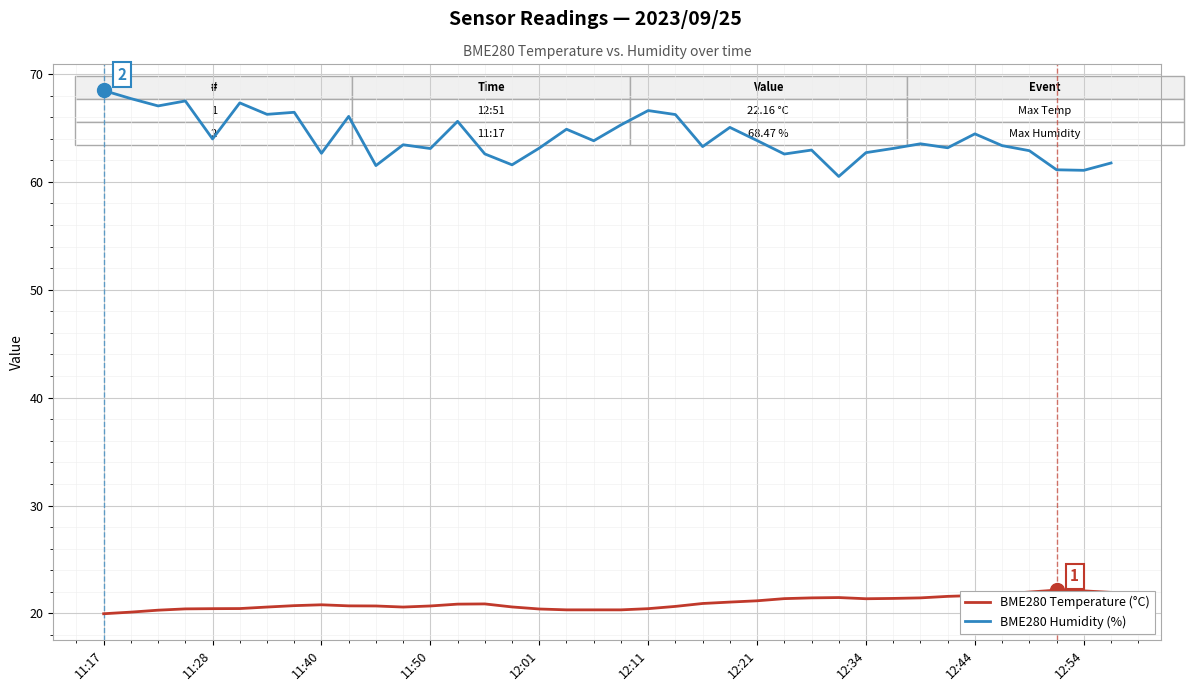

What is the maximum value for BME280 Temperature (°C)?

22.2